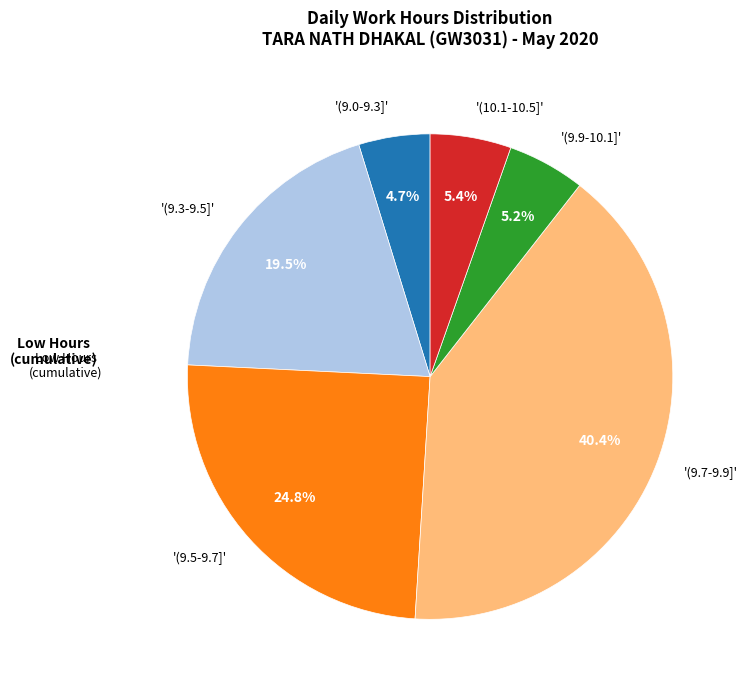

What is the largest slice in the pie chart?

'(9.7-9.9]'